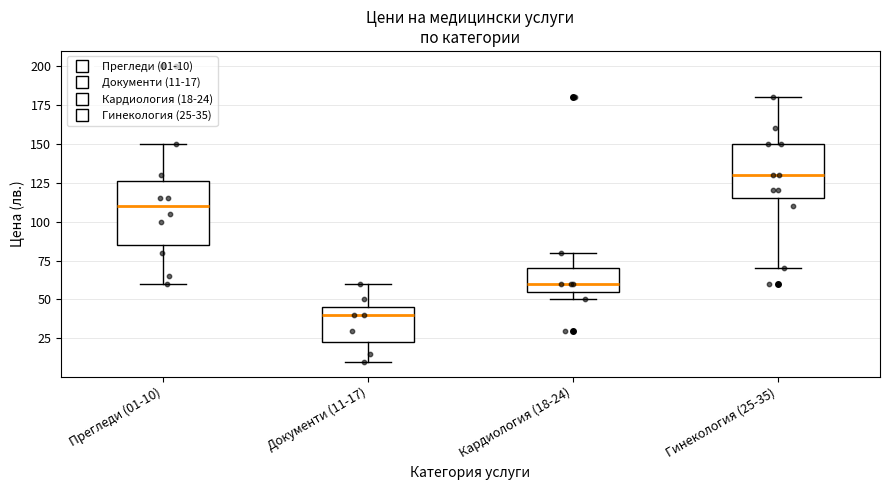

Reading left to right, transcribe this box plot: for each box, give where its median line is, the range the box spans, and where its two whiskers end, as read against the y-axis. The values are not printed on the chart, so give them approximately, as read against the axis.

Прегледи (01-10): median 110, box 85 to 125, whiskers 60 to 150
Документи (11-17): median 40, box 25 to 45, whiskers 10 to 60
Кардиология (18-24): median 60, box 55 to 70, whiskers 50 to 80
Гинекология (25-35): median 130, box 115 to 150, whiskers 70 to 180